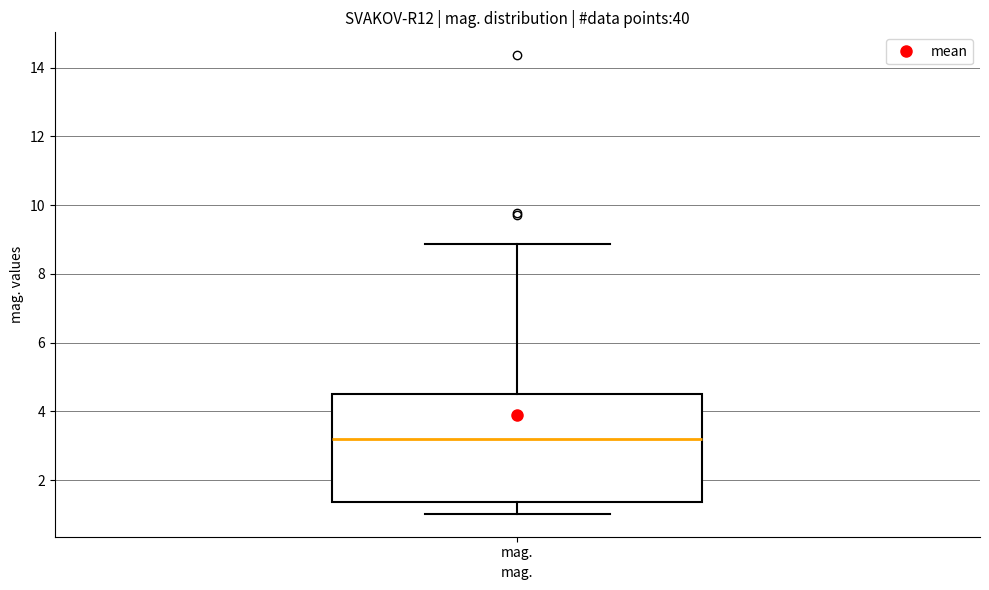

Where is the upper edge of the box for mag. on the y-axis? The values are not printed on the chart, so give them approximately, as read against the axis.

4.4